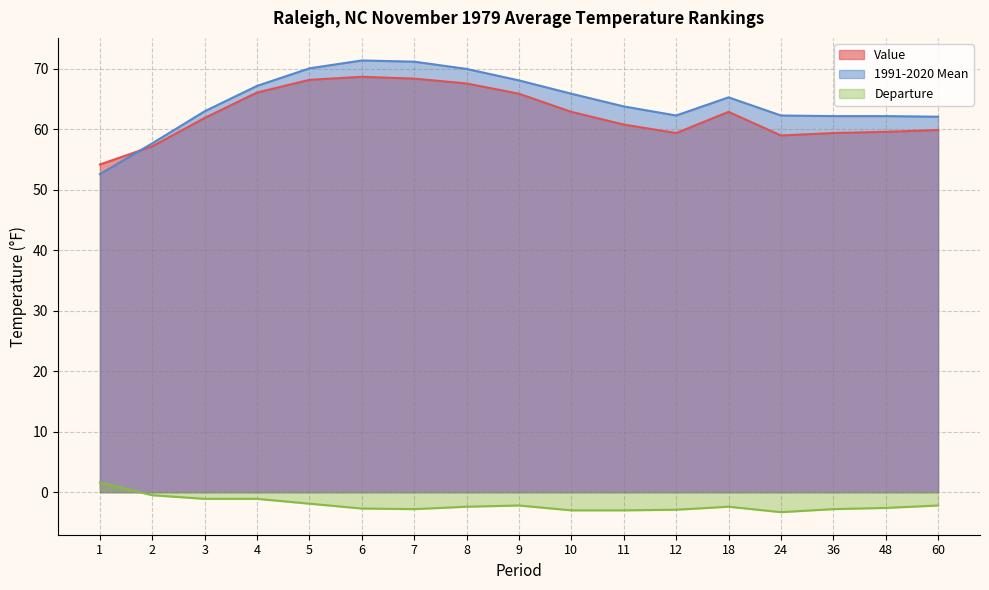

Which series has the widest spread of values?

1991-2020 Mean